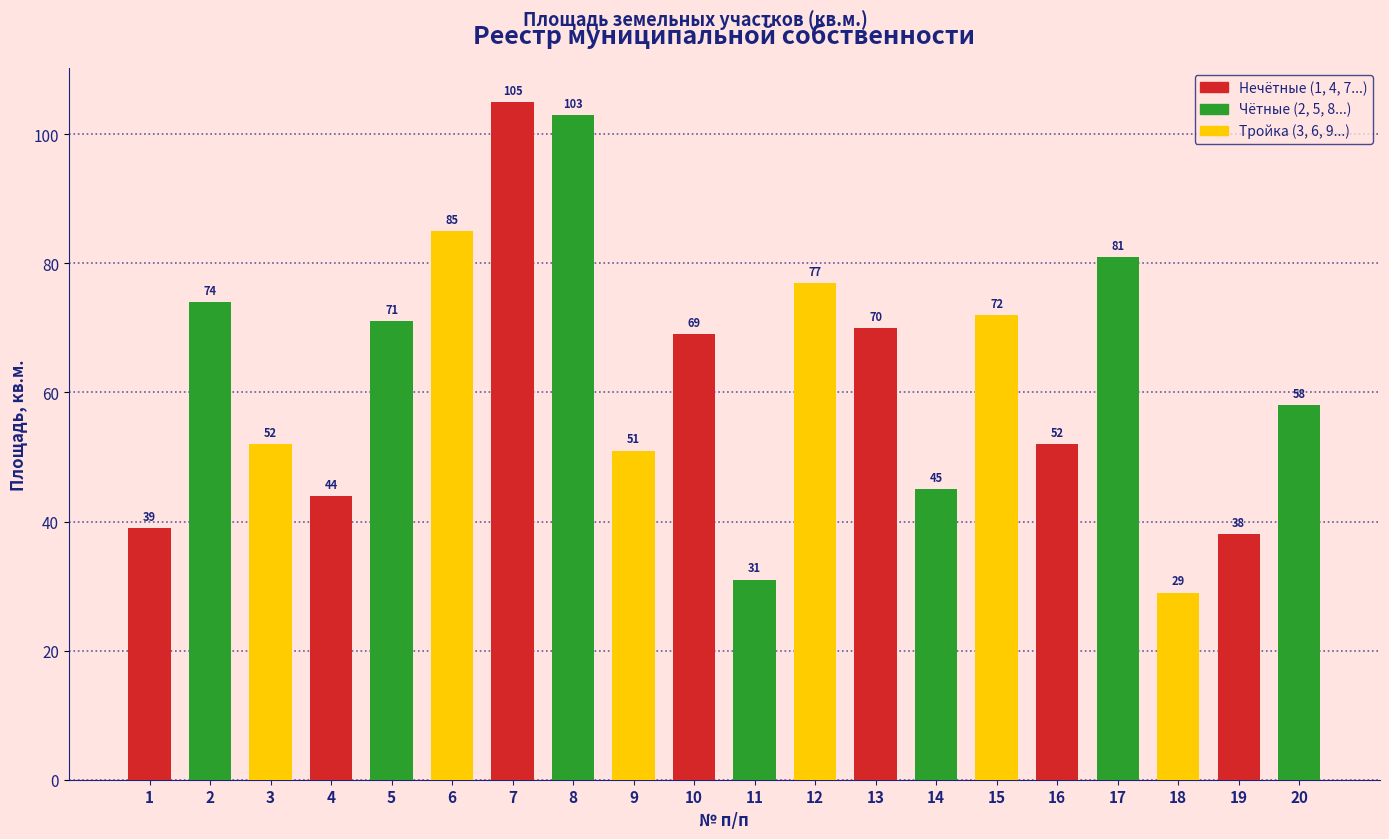

Reading left to right, transcribe all the data shown in this chart.

1=39	2=74	3=52	4=44	5=71	6=85	7=105	8=103	9=51	10=69	11=31	12=77	13=70	14=45	15=72	16=52	17=81	18=29	19=38	20=58